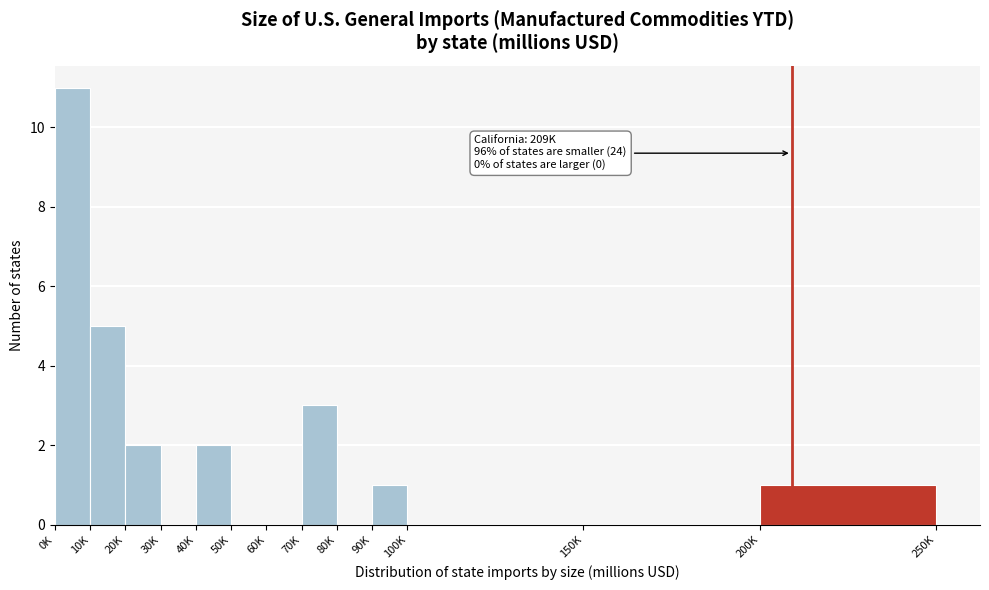

Reading right to left, what are all the values shown in this chart?

200K=1	150K=0	100K=0	90K=1	80K=0	70K=3	60K=0	50K=0	40K=2	30K=0	20K=2	10K=5	0K=11